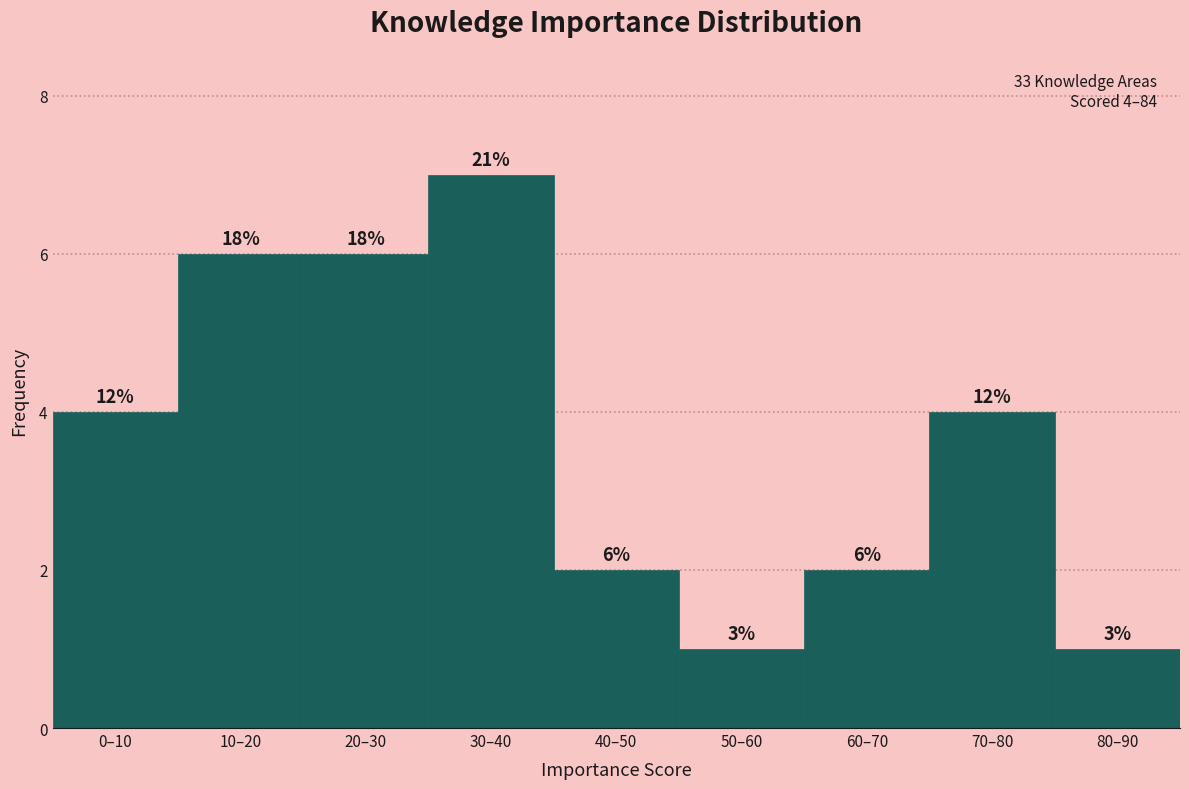

Does the chart contain any negative values?

No